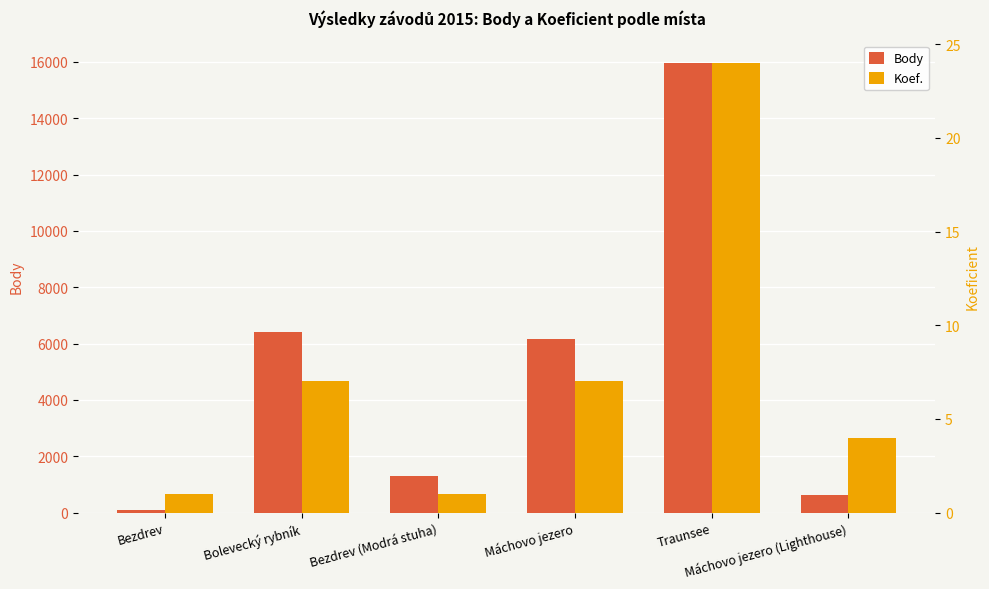

What is the spread (max minus min) of values at Máchovo jezero (Lighthouse)?

632